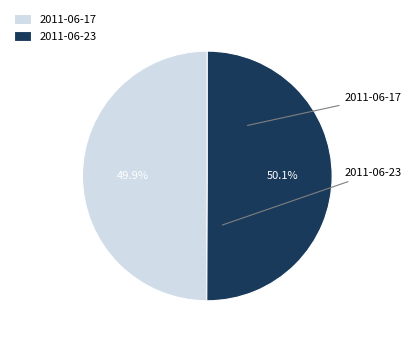

Combined, do 2011-06-23 and 2011-06-17 account for over 50%?

Yes